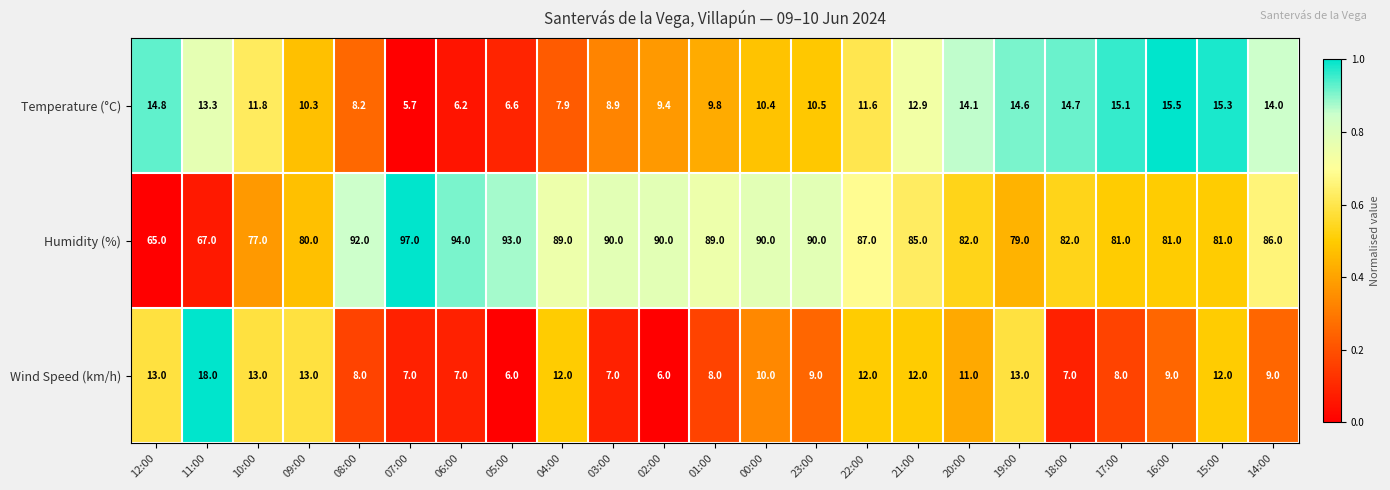

Rank the series by their maximum value, from lowest to highest.

Temperature (°C), Wind Speed (km/h), Humidity (%)